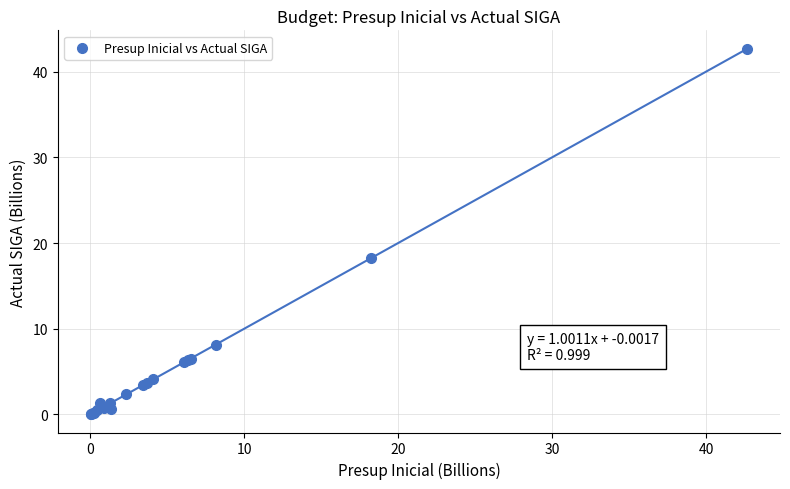

What Y value in the scatter plot is closest to 21?

18.2